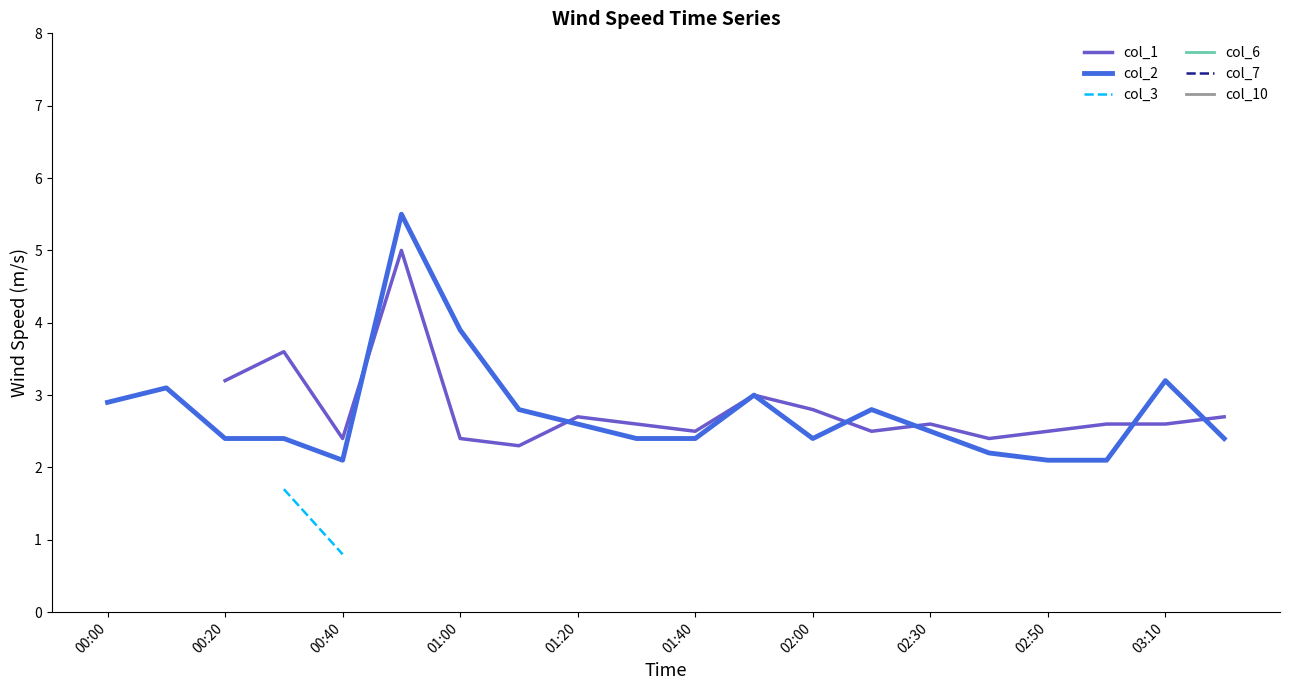

Is it true that col_2 equals 1.4 at 01:20?

False